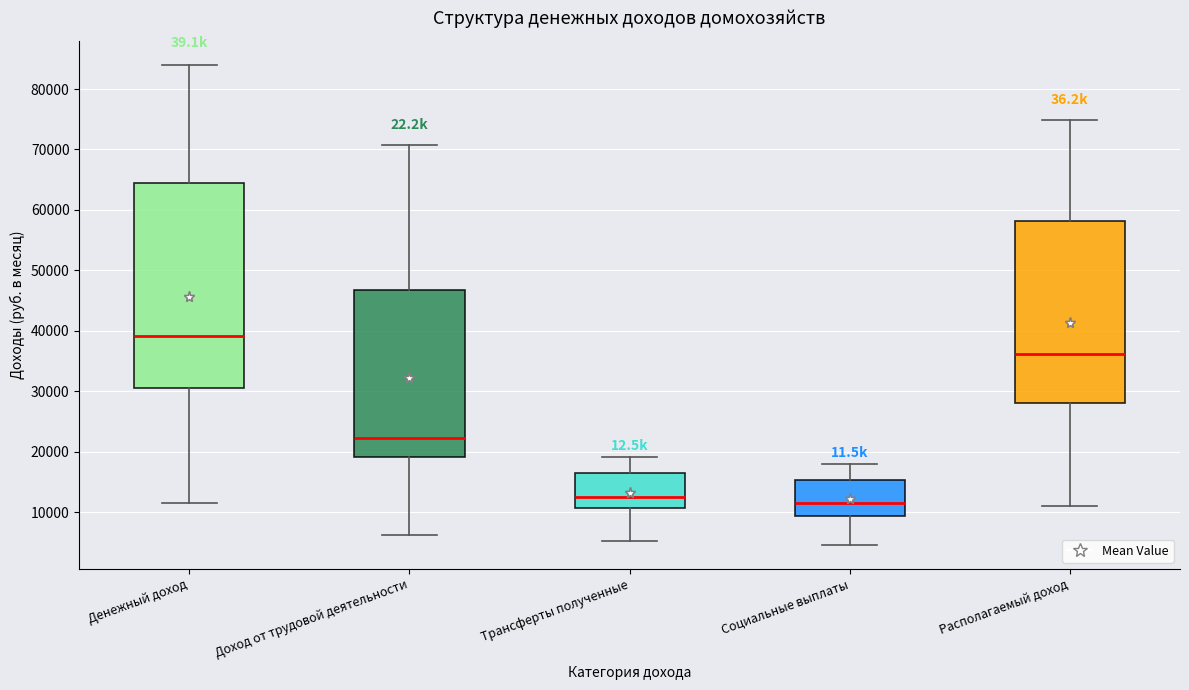

Reading left to right, transcribe this box plot: for each box, give where its median line is, the range the box spans, and where its two whiskers end, as read against the y-axis. The values are not printed on the chart, so give them approximately, as read against the axis.

Денежный доход: median 39000, box 31000 to 64000, whiskers 11000 to 84000
Доход от трудовой деятельности: median 22000, box 19000 to 47000, whiskers 6000 to 71000
Трансферты полученные: median 12000, box 11000 to 16000, whiskers 5000 to 19000
Социальные выплаты: median 12000, box 9000 to 15000, whiskers 5000 to 18000
Располагаемый доход: median 36000, box 28000 to 58000, whiskers 11000 to 75000